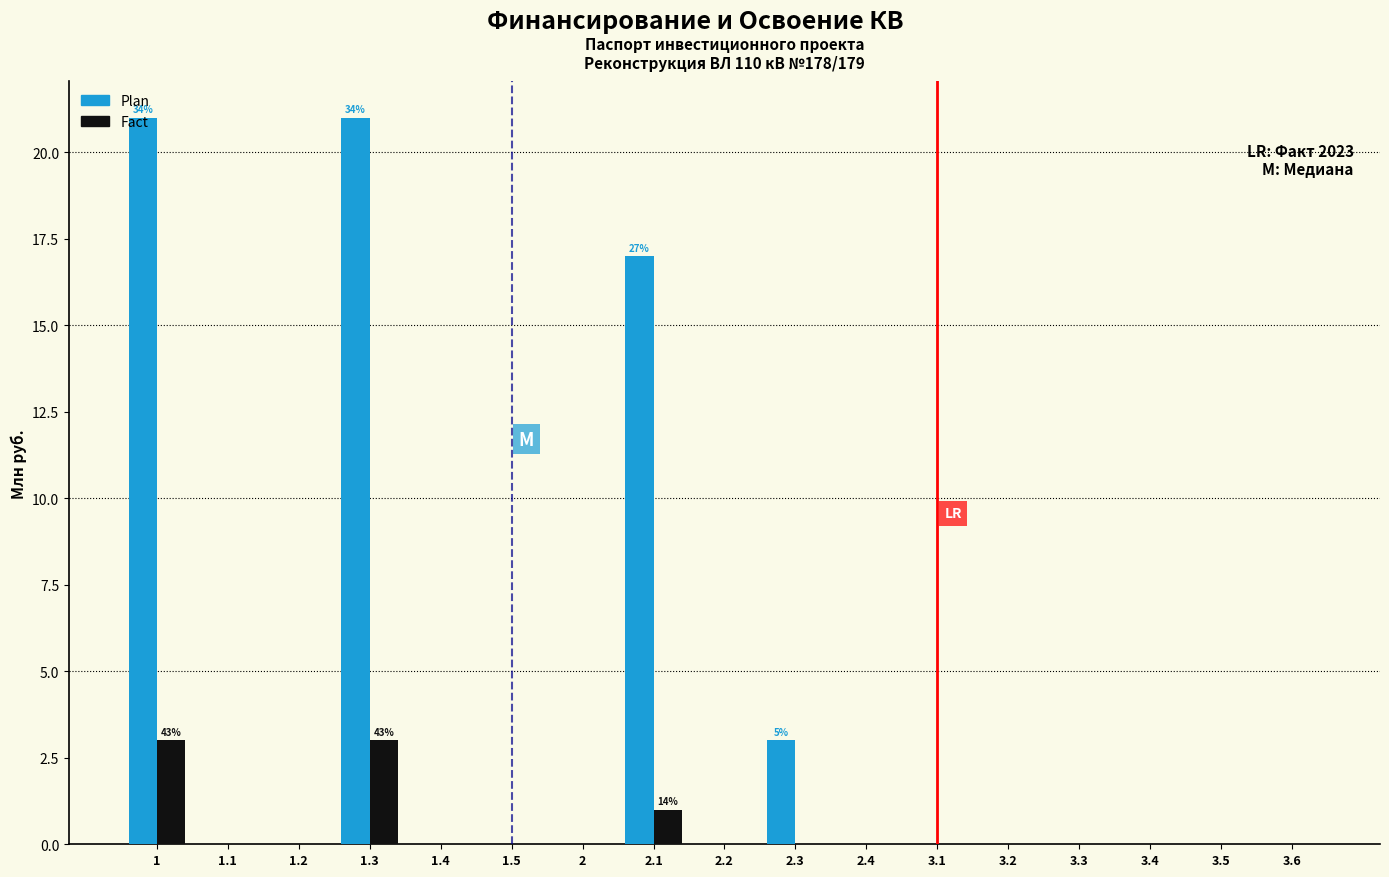

True or false: Plan has a value of 15 at 1.4.

False